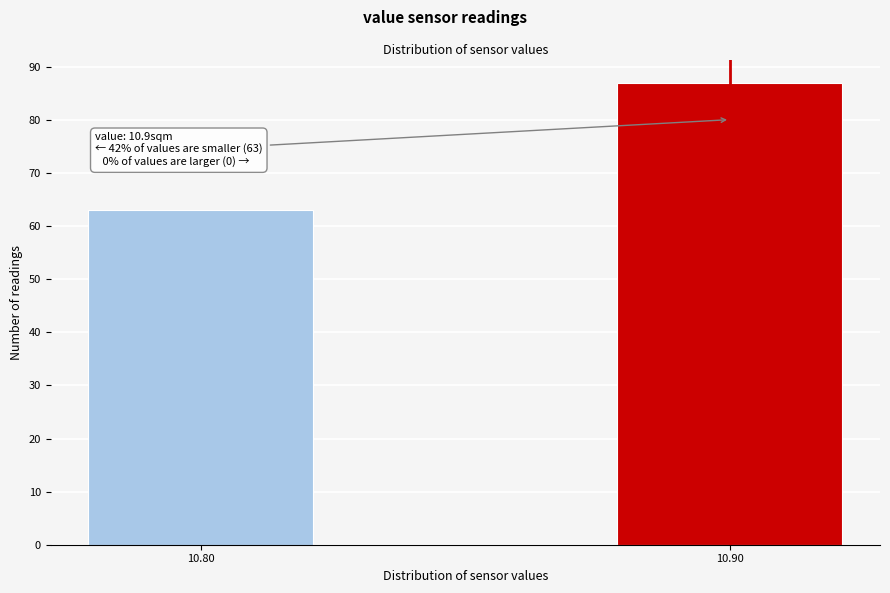

Reading left to right, extract all data points from this chart.

10.80=63	10.90=87